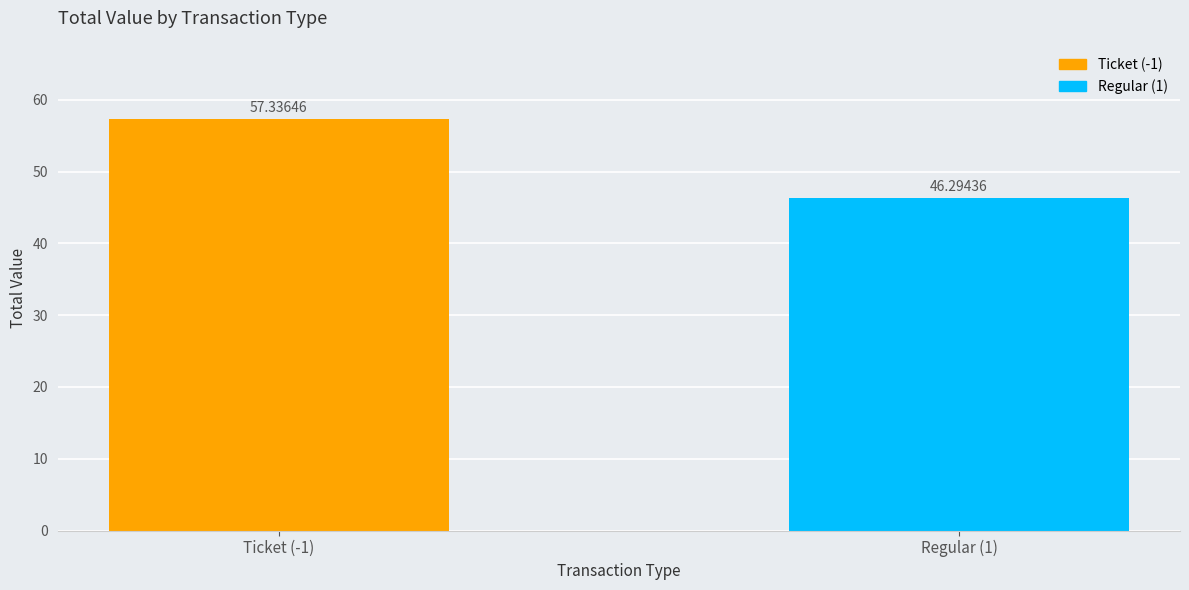

Approximately how many times larger is the value at Regular (1) compared to Ticket (-1)?

0.8